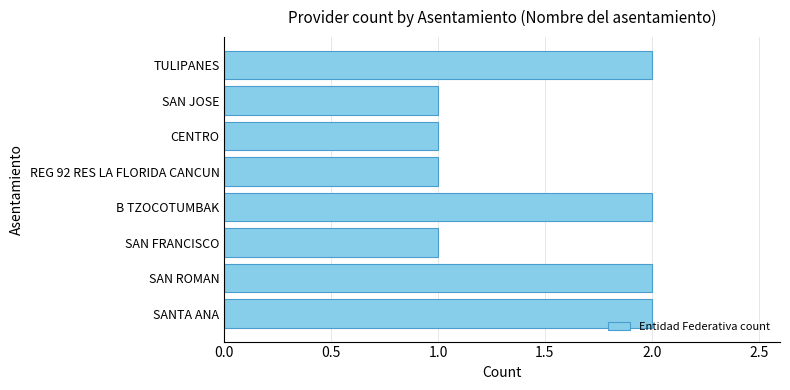

True or false: the data shows 1 at SAN JOSE.

True